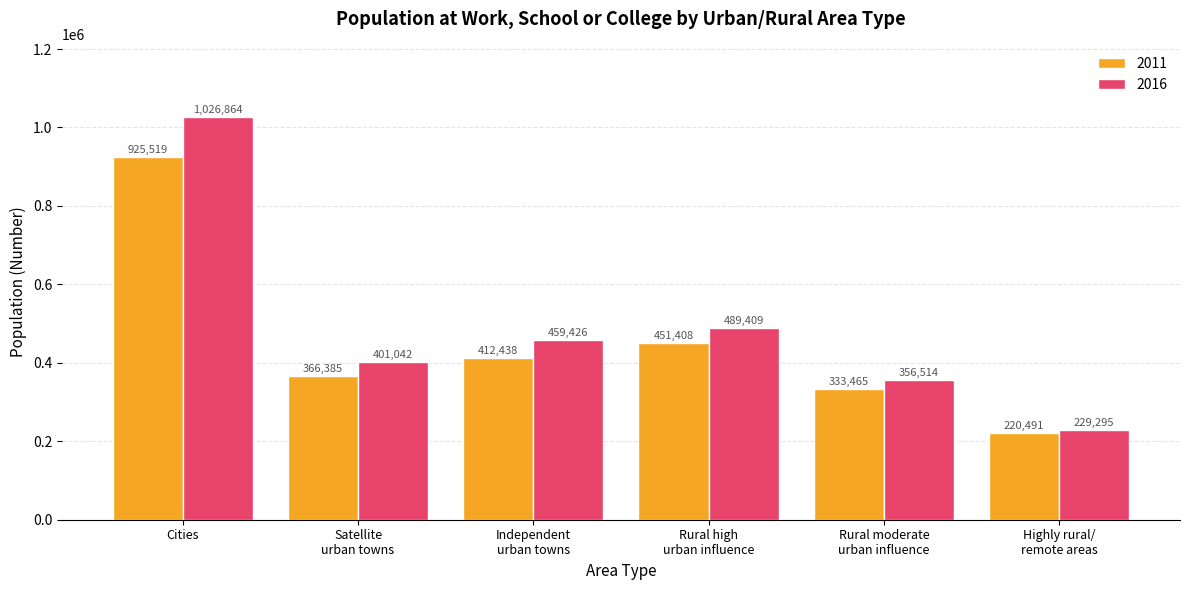

List the series in order of their peak value, lowest first.

2011, 2016